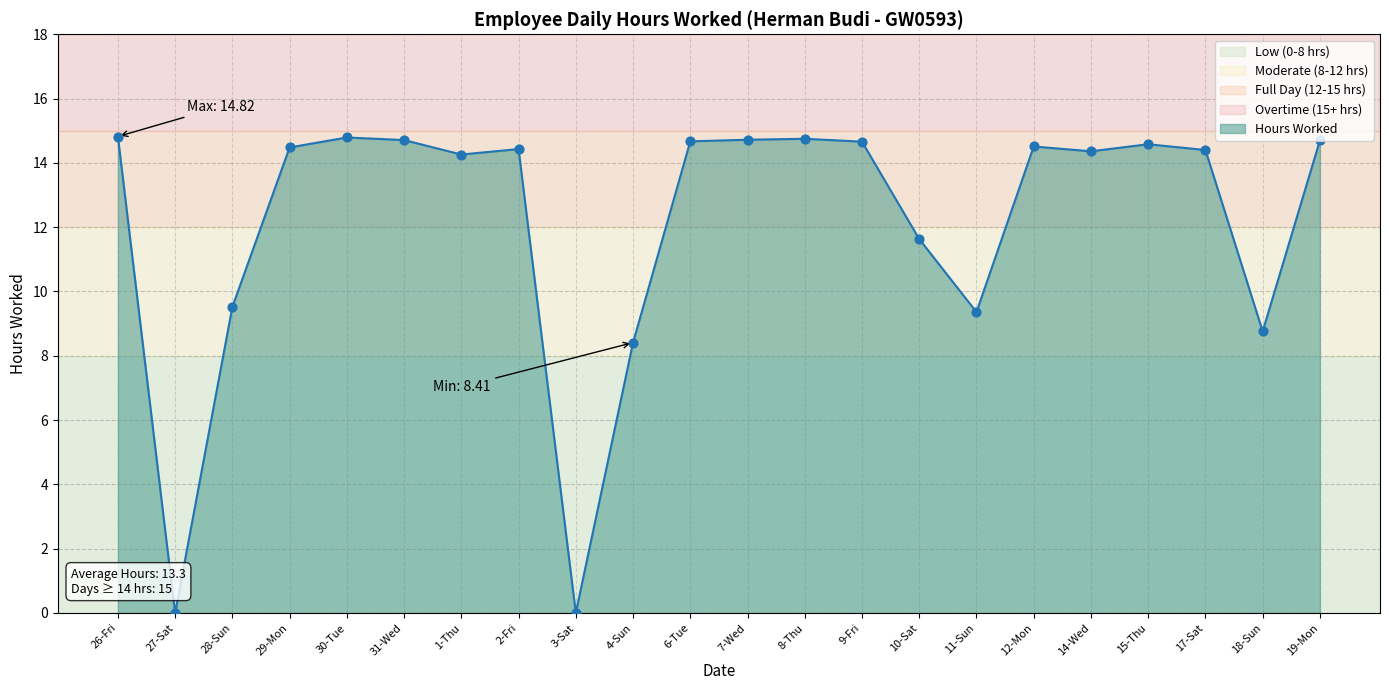

Approximately how many times larger is the value at 15-Thu compared to 18-Sun?

1.7